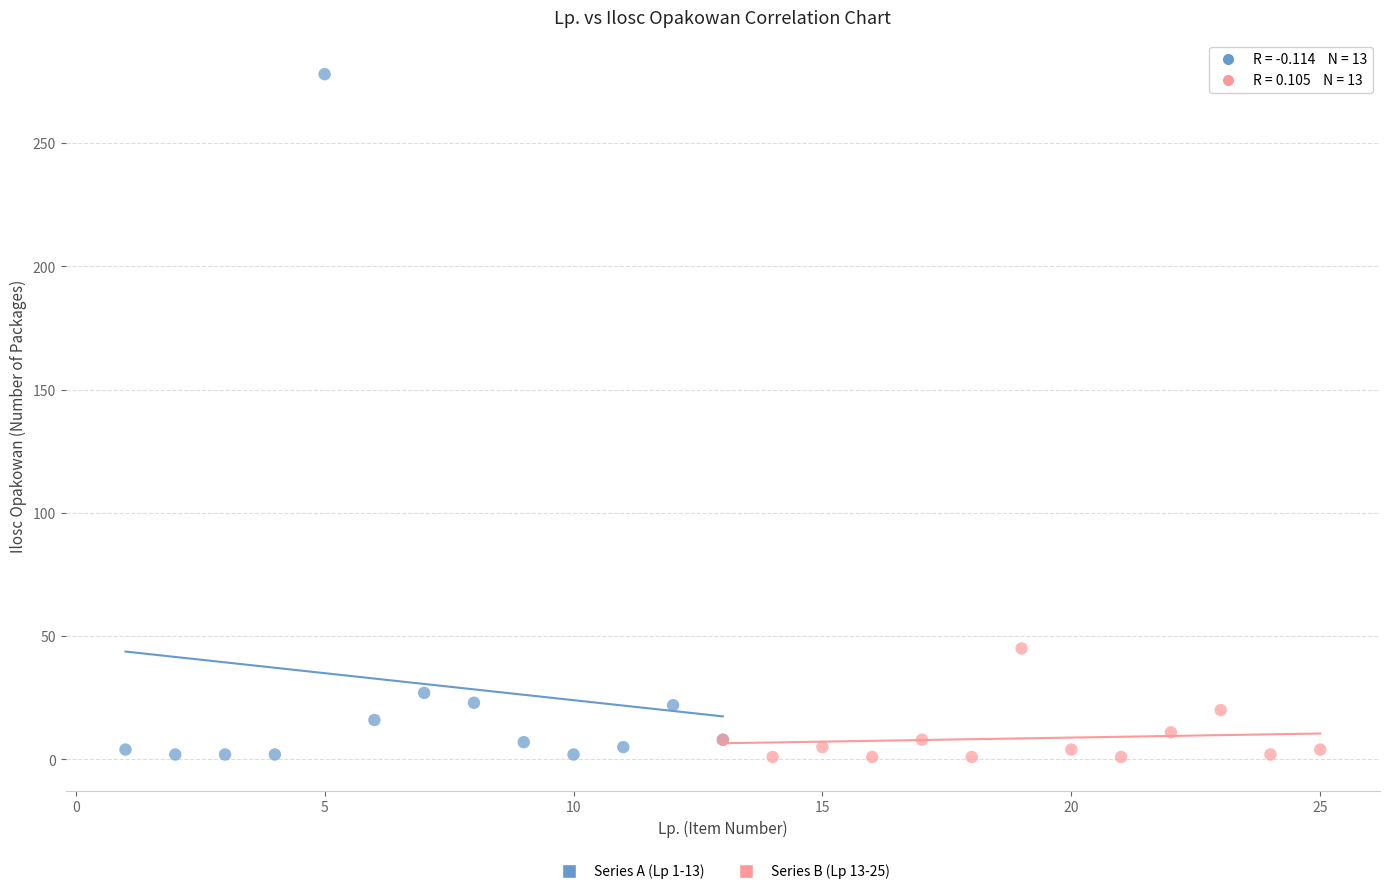

Which series reaches the maximum Y coordinate?

Series A (Lp 1-13)